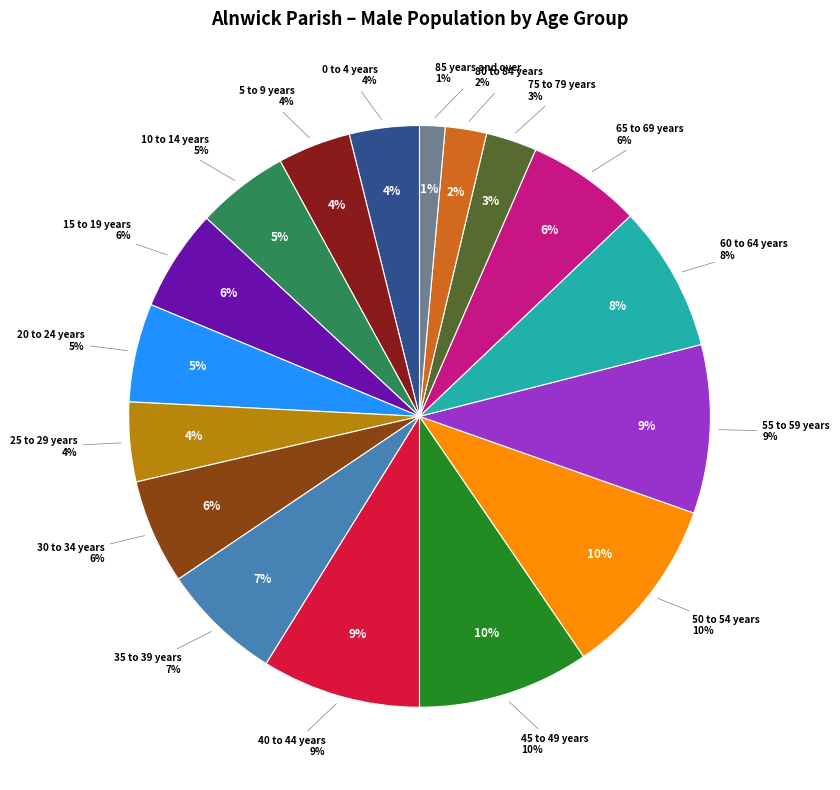

To the nearest percent, what is the difference between the largest and smallest slice percentages?

9%